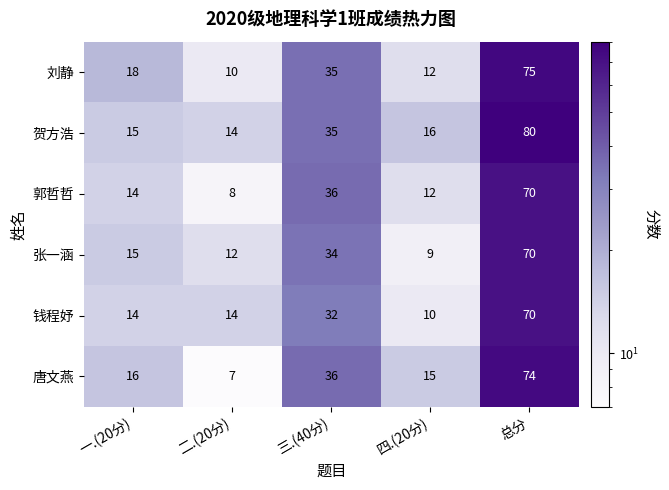

The 钱程妤 series shows 14 at 二.(20分). True or false?

True